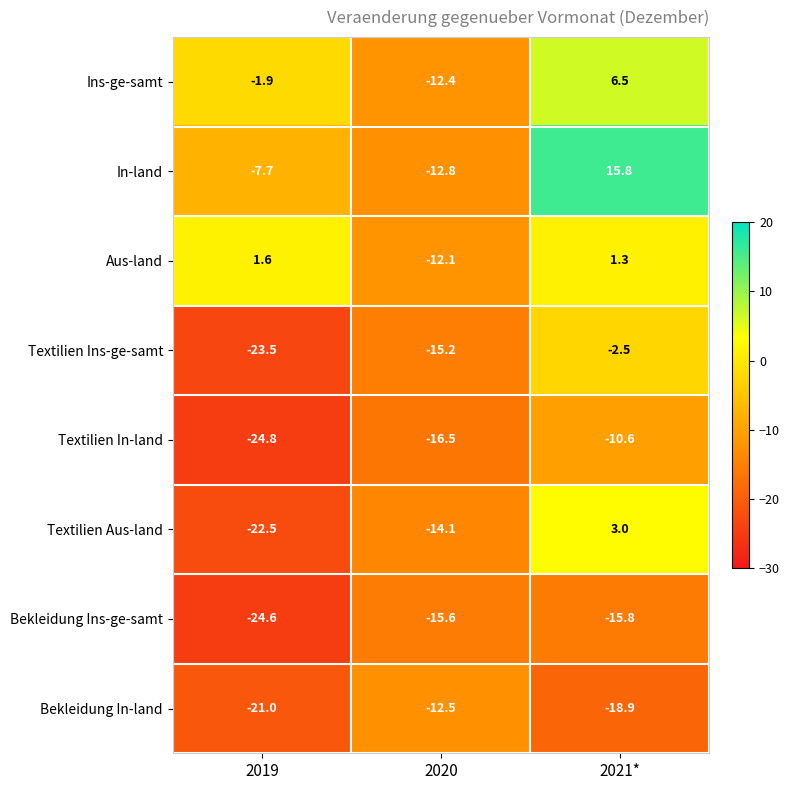

What is the difference between the Textilien Aus-land values at 2021* and 2020?

17.1